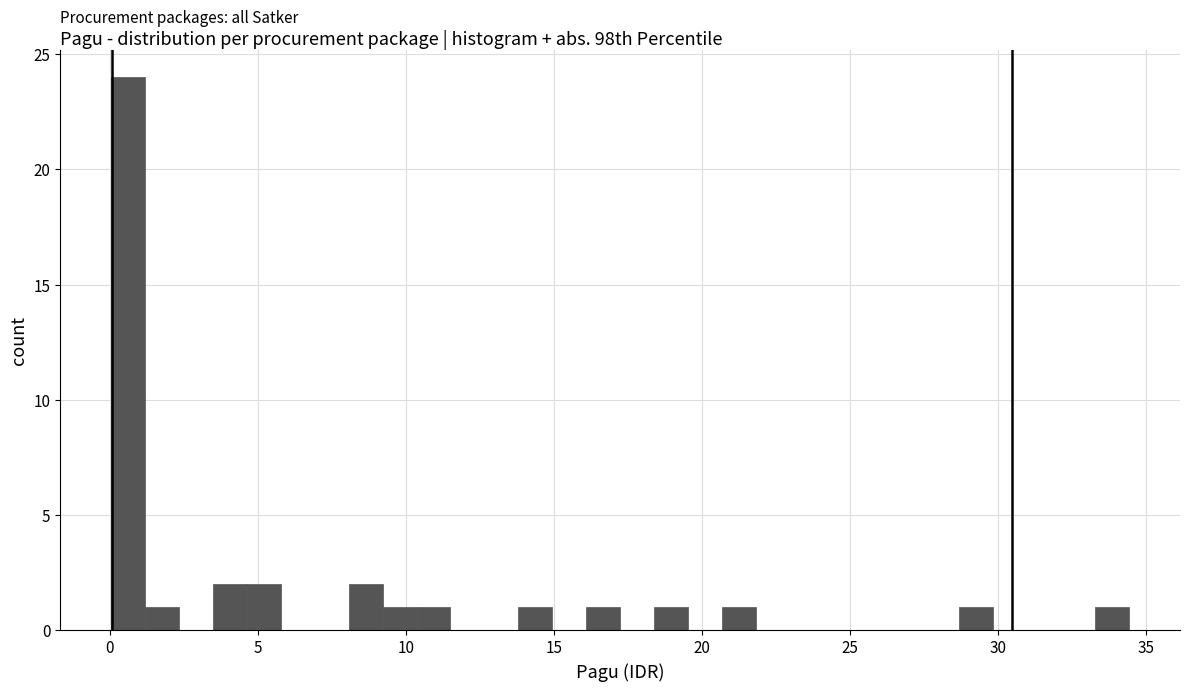

Around what value on the x-axis is the tallest bar? Give the approximate position of its centre, as read against the axis.

0.5